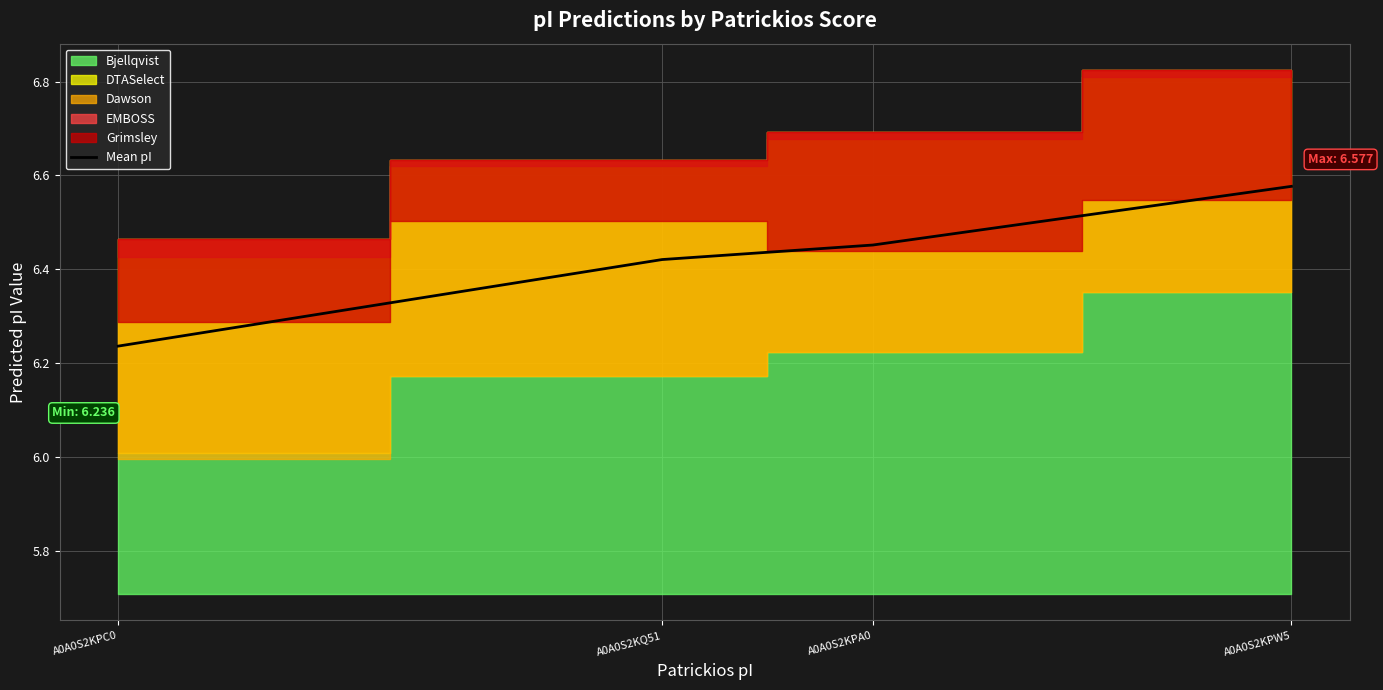

The value at A0A0S2KPC0 is 10.0. True or false?

False